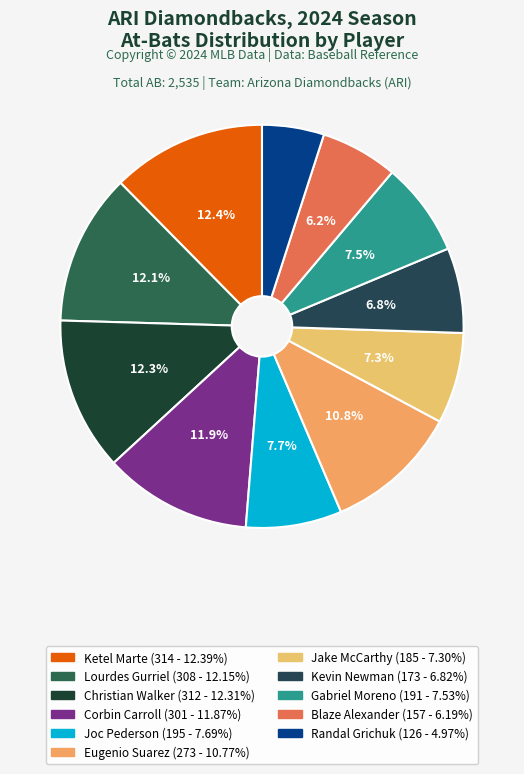

Is there any slice that represents more than half of the pie?

No